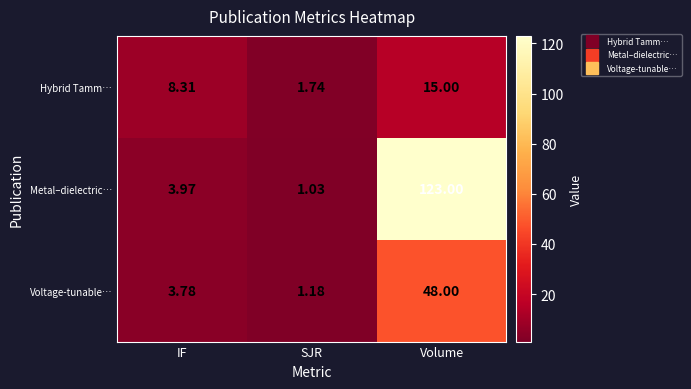

Between IF and SJR, which series saw the biggest shift?

Hybrid Tamm…